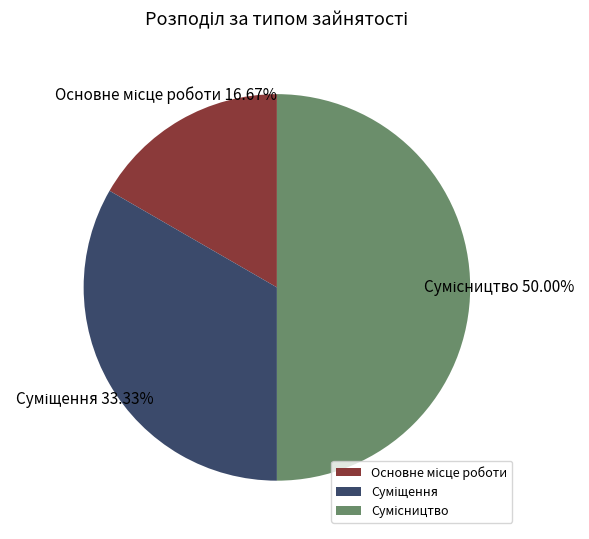

How many segments does this pie chart have?

3